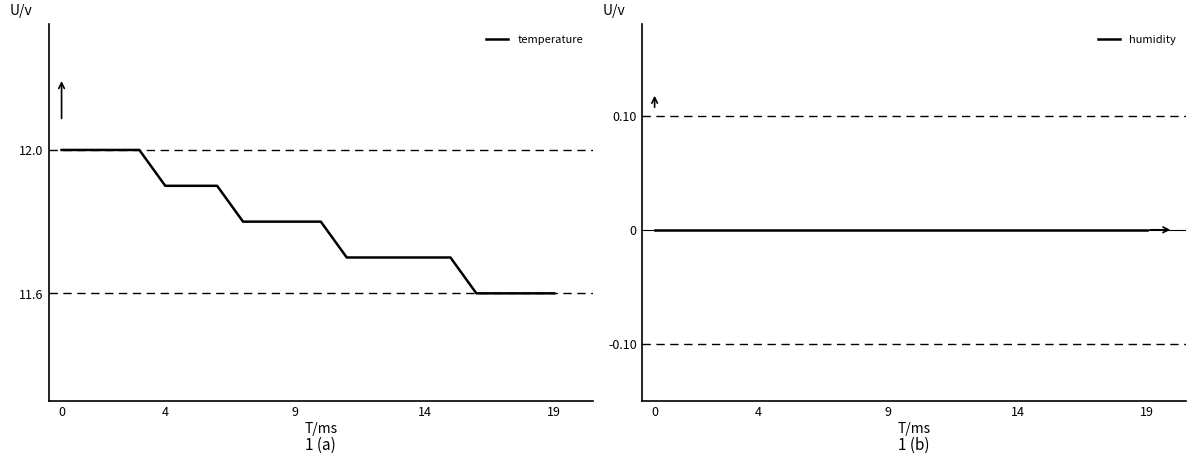

How many lines are shown in the chart?

2